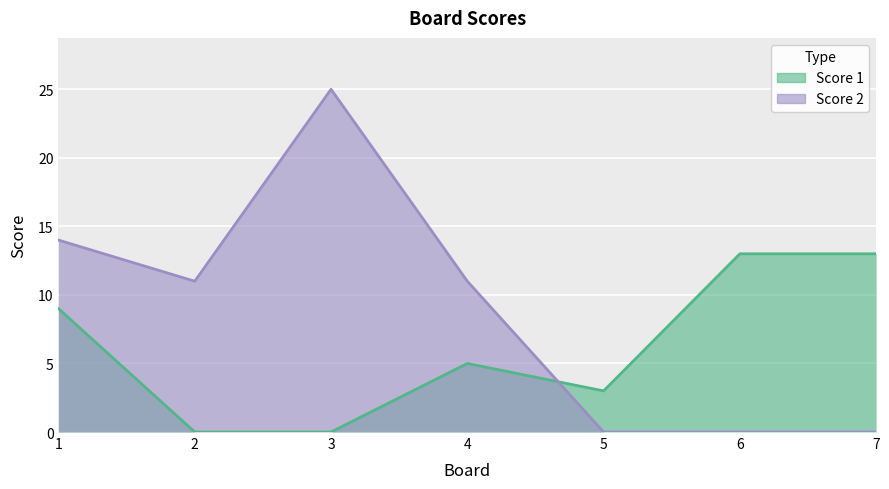

At 6, list the series in order from largest to smallest.

Score 1, Score 2